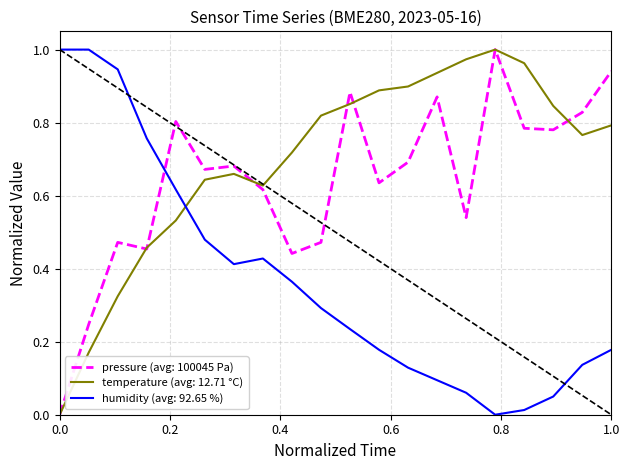

Which series has the largest total across all categories?

temperature (avg: 12.71 °C)